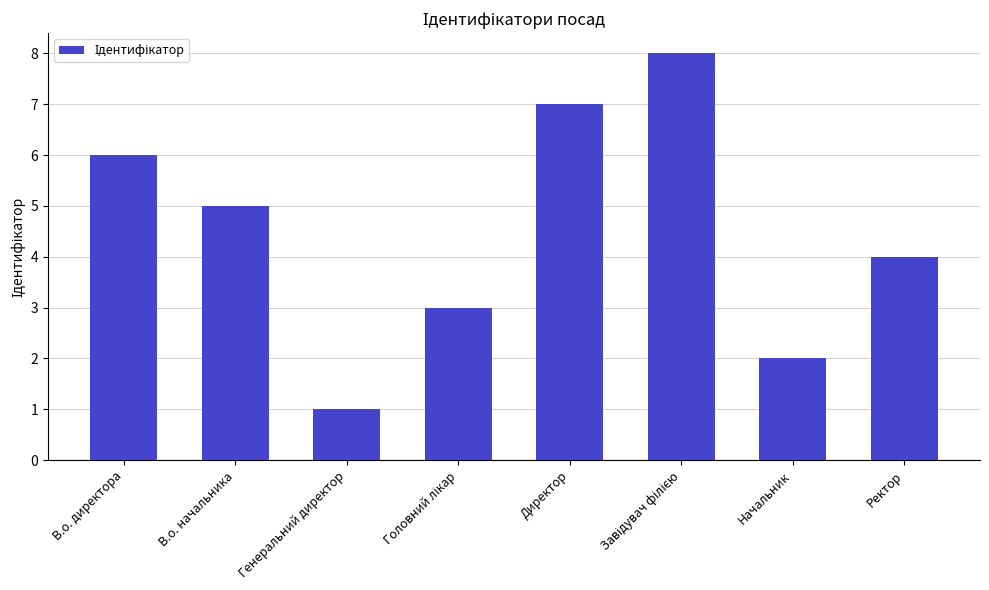

At which label does the data first exceed 5?

В.о. директора